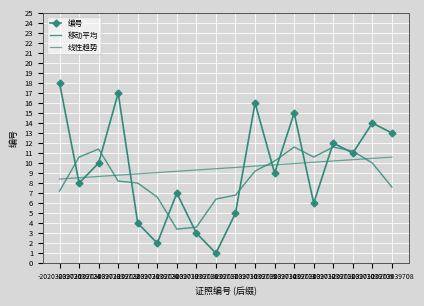

Rank the series by their maximum value, from lowest to highest.

线性趋势, 移动平均, 编号